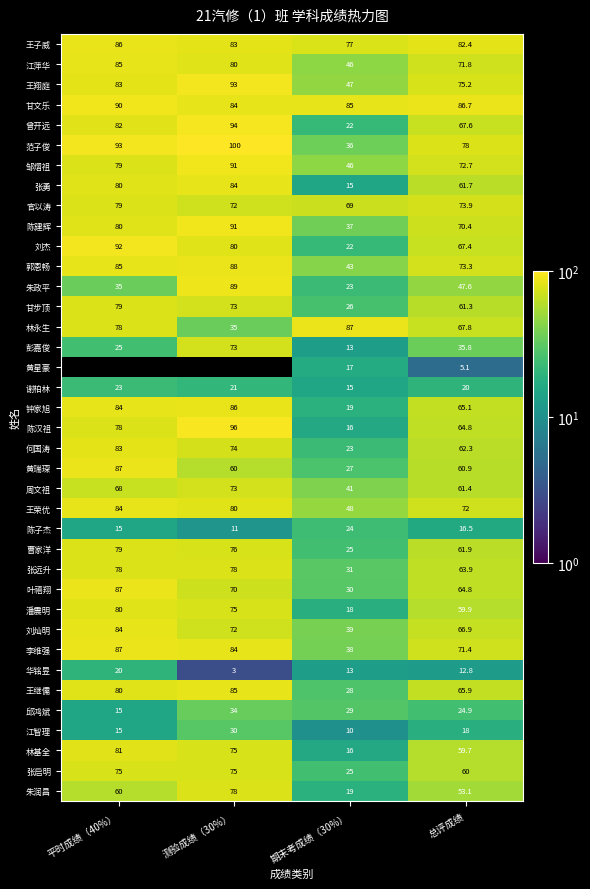

What is the difference between the highest and lowest values at 总评成绩?

81.6